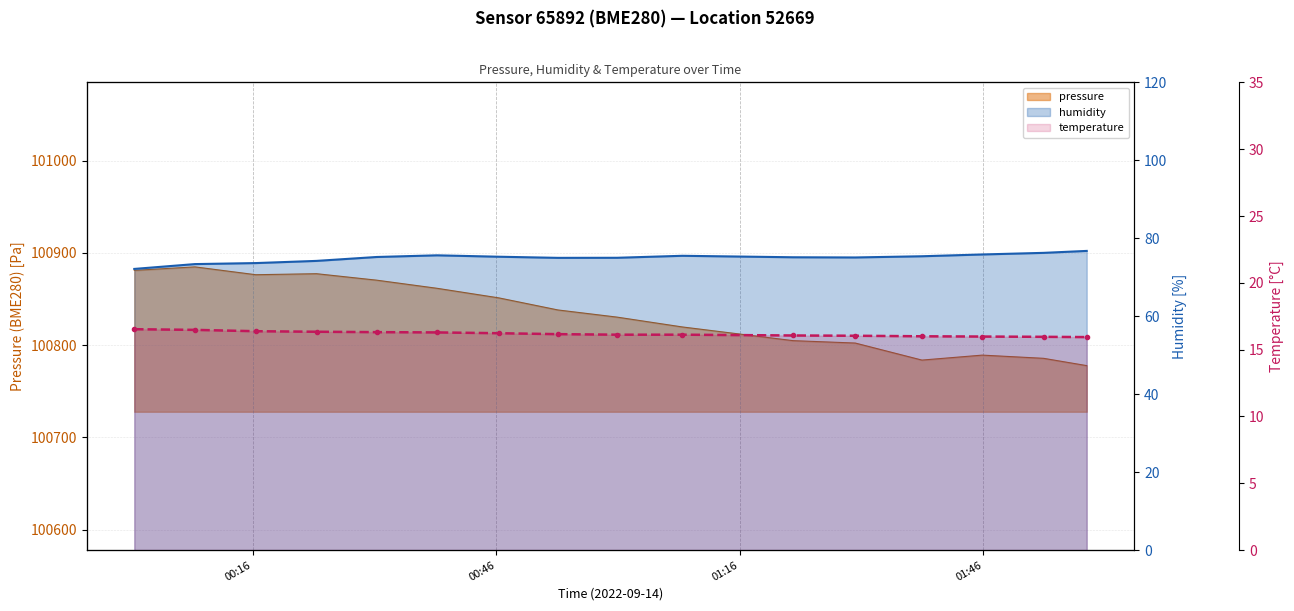

What is the difference between the highest and lowest values at 2022-09-14T01:22:34?

100788.8